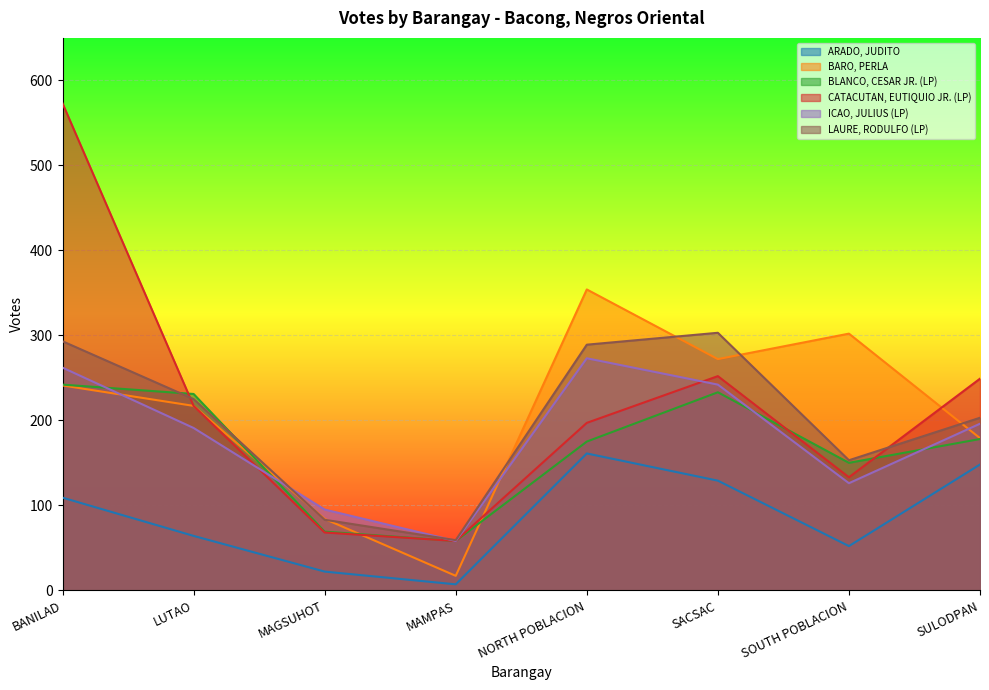

What is the label of the 6th point from the right?

MAGSUHOT